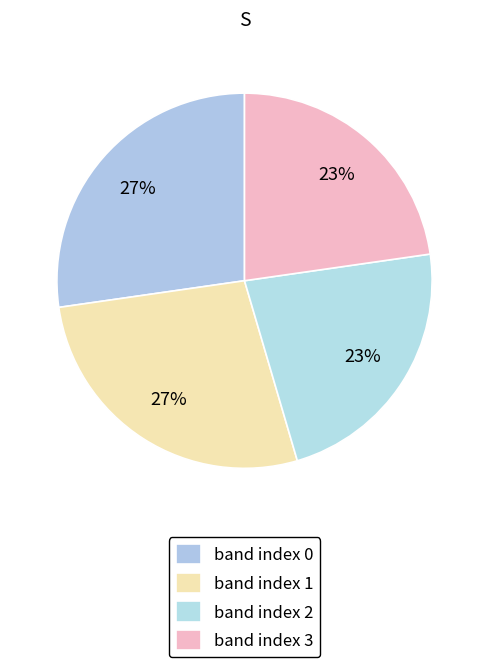

Which slice is the largest?

band index 0